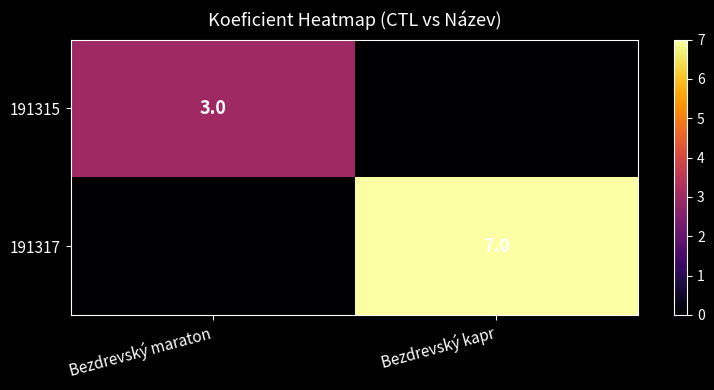

The value of 191317 at Bezdrevský kapr is 7. True or false?

True